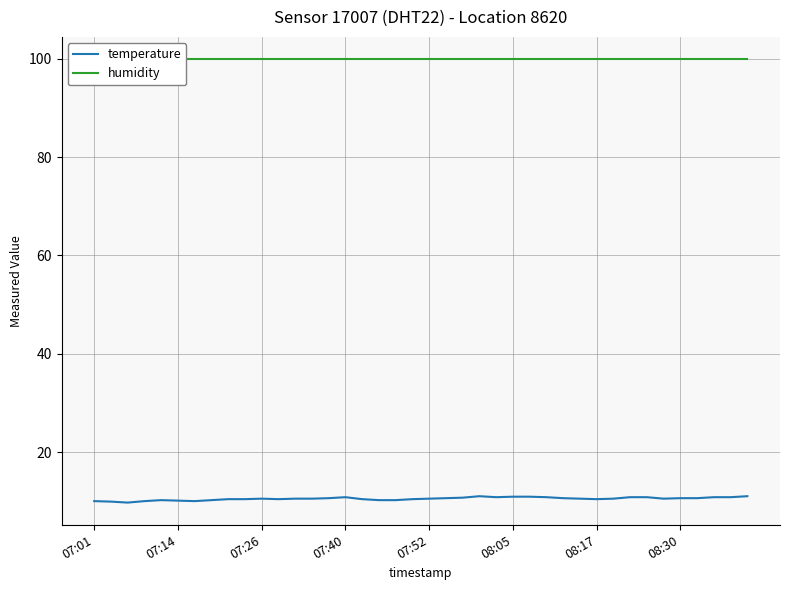

The humidity series shows 173.1 at 26. True or false?

False